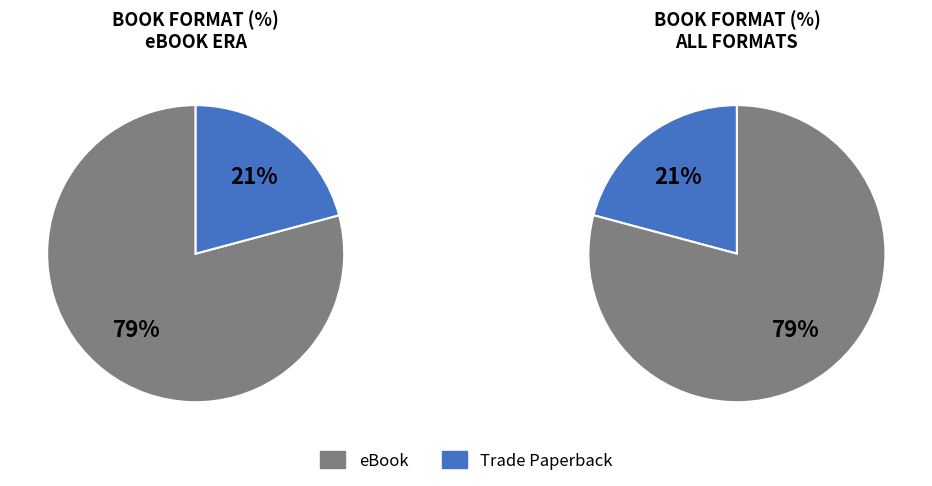

To the nearest percent, what is the combined percentage of eBook and Trade Paperback?

100%